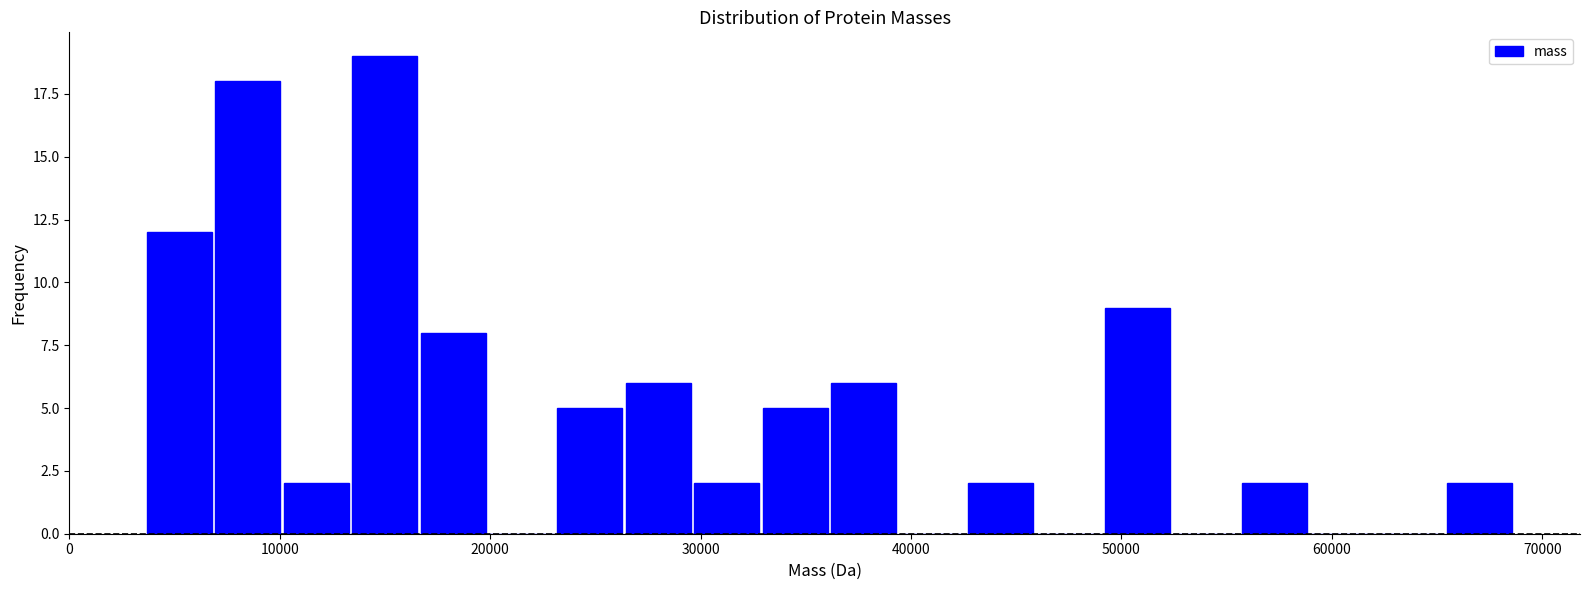

Read against the x-axis, roughly where is the centre of the tallest bar?

15000